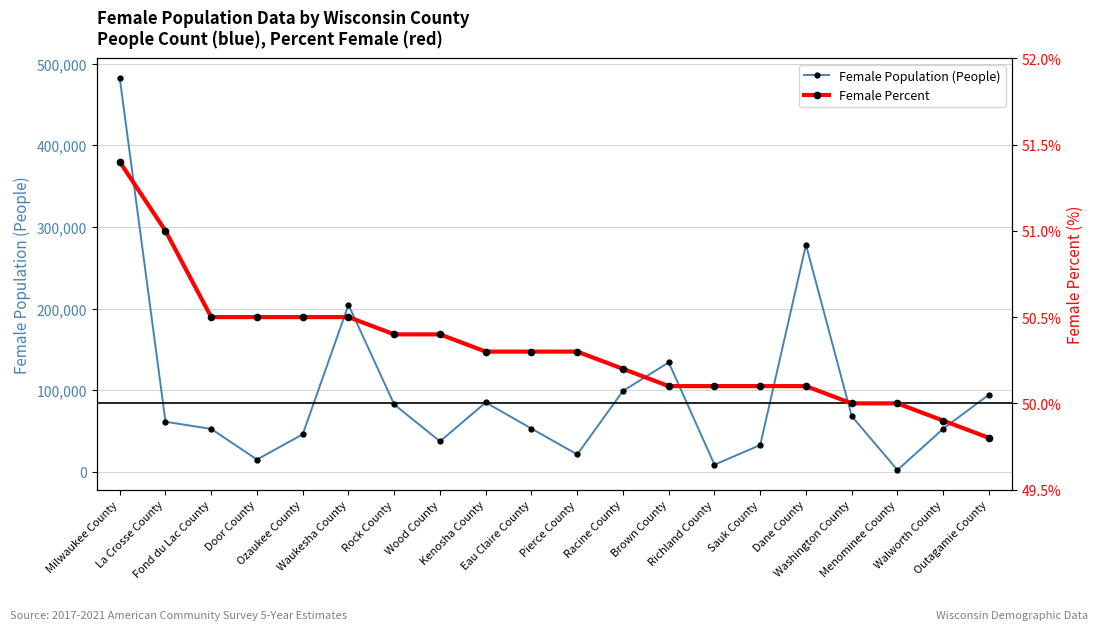

True or false: Female Population (People) and Female Percent cross at least once.

False